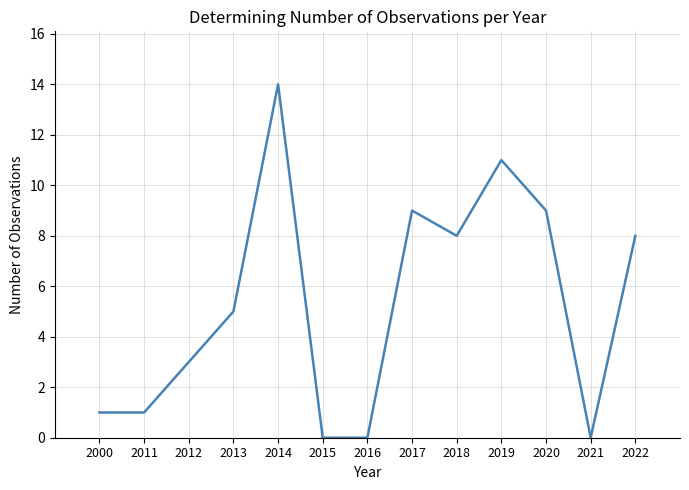

Is this an area chart (filled region under the line)?

No